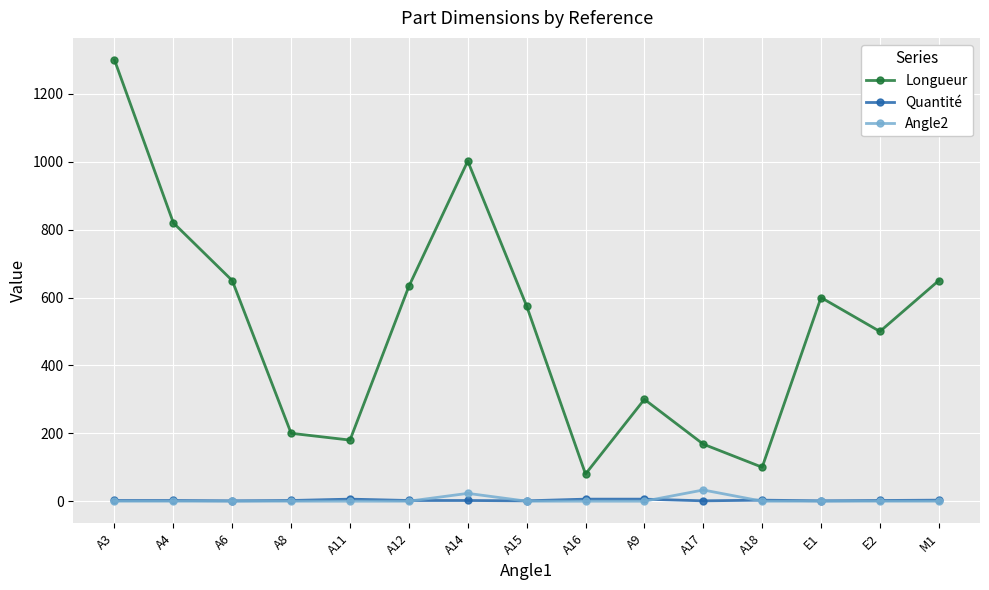

Which series has the largest range (max minus min)?

Longueur